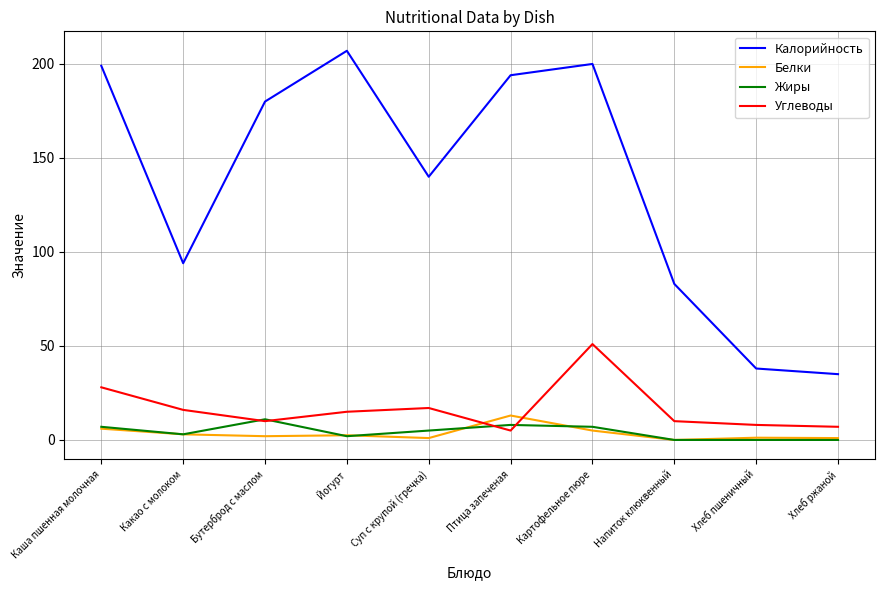

What position from the right is Птица запеченая?

5